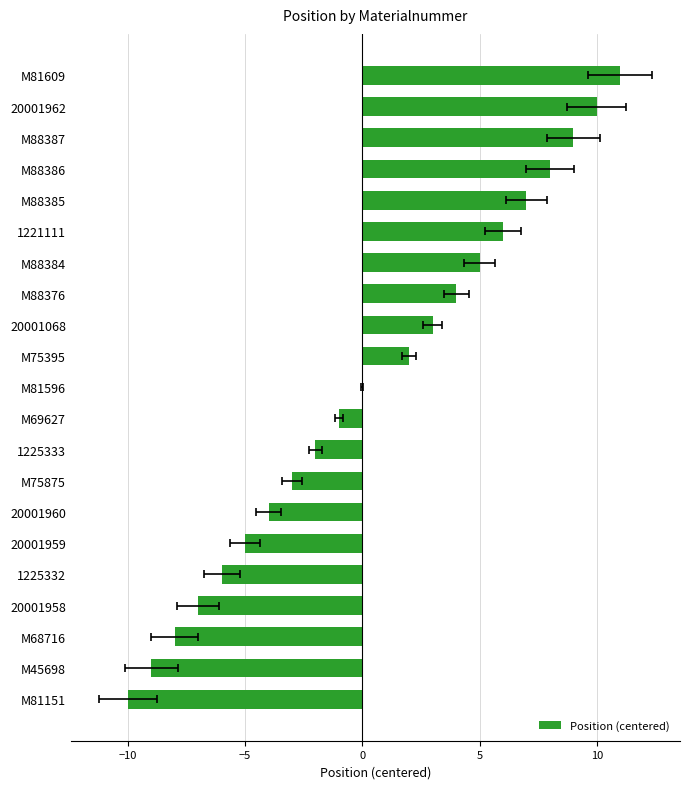

What is the difference between the maximum and minimum values?

21